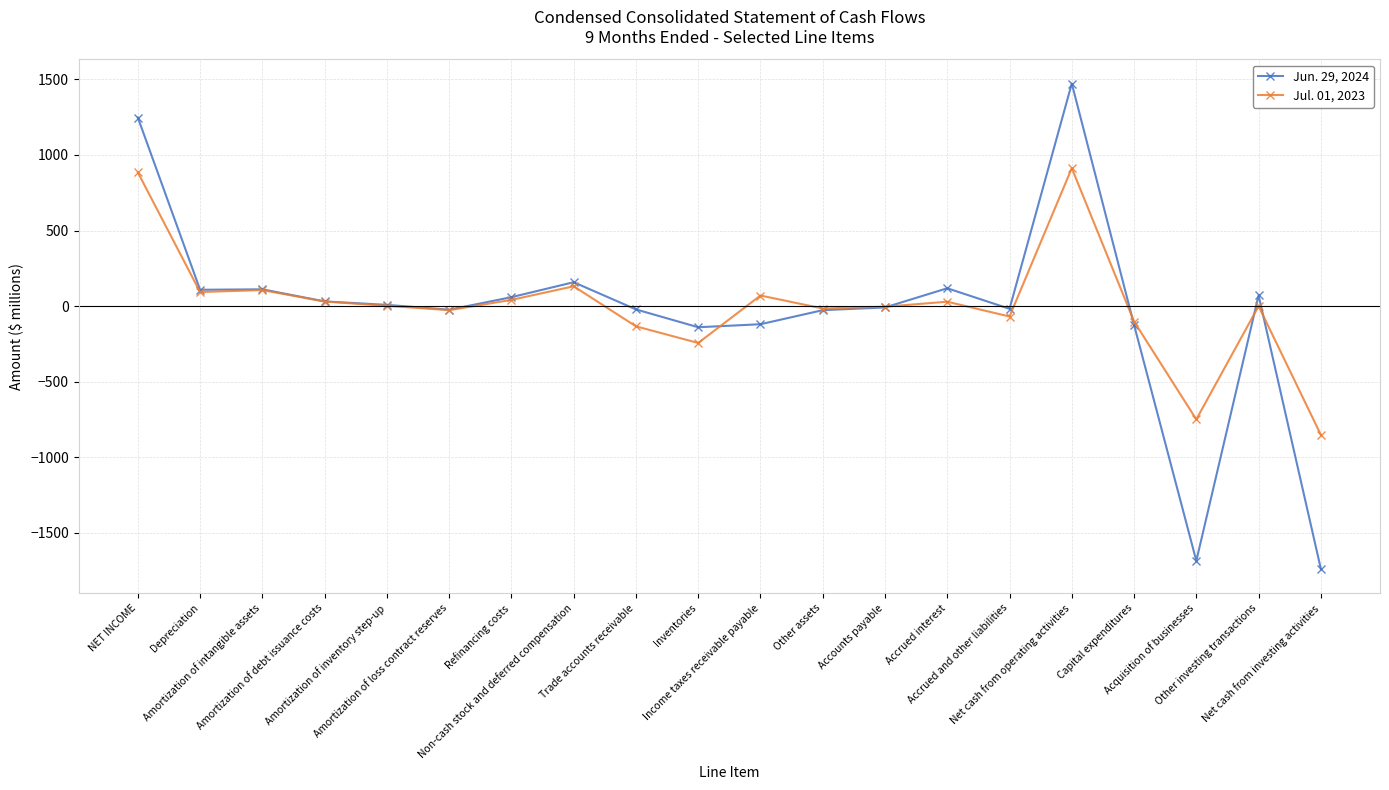

What is the difference between the Jul. 01, 2023 values at Depreciation and Refinancing costs?

52